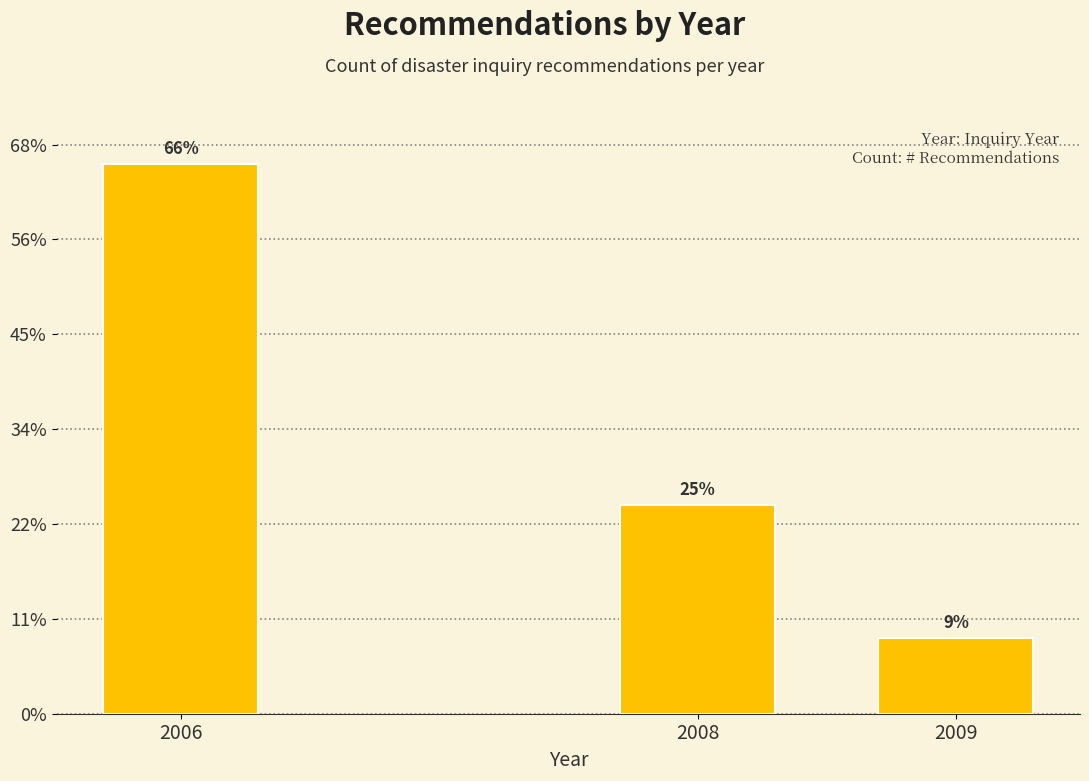

Are the bars horizontal?

No